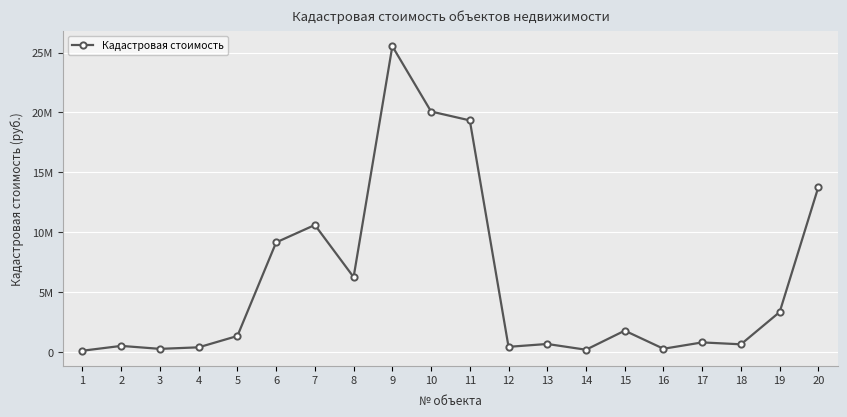

Reading left to right, extract all data points from this chart.

1=85071.9	2=487992.6	3=240617.9	4=368847.6	5=1316719.3	6=9138198.2	7=10595012.3	8=6237813.6	9=25533979.9	10=20077548.4	11=19335897.6	12=410291.0	13=648645.8	14=168057.0	15=1762666.4	16=248842.9	17=779616.9	18=621029.3	19=3319293.0	20=13778488.9